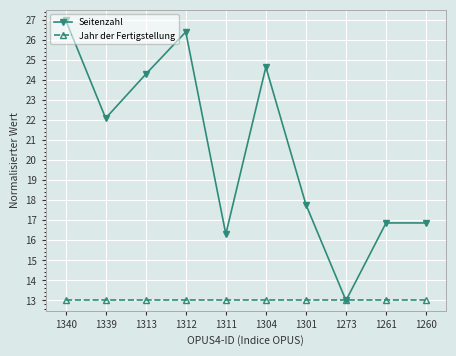

Where is the first local minimum for Seitenzahl?

1339